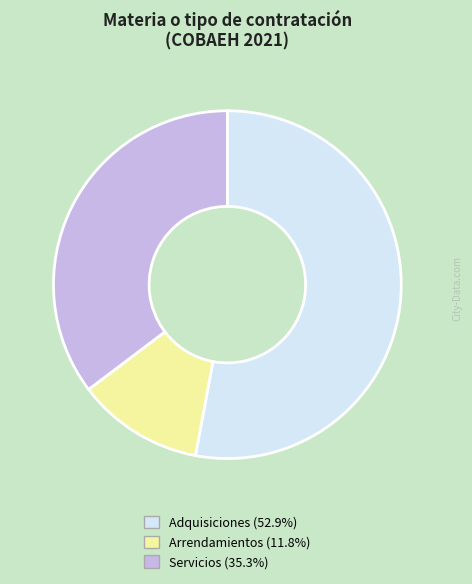

Combined, do Adquisiciones and Servicios account for over 50%?

Yes